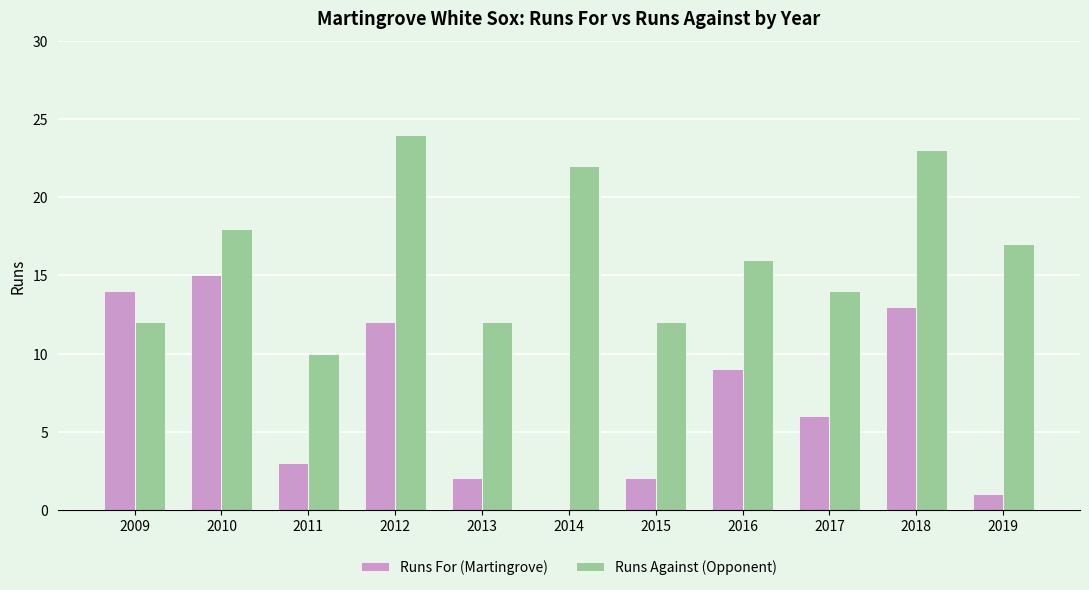

What is the greatest value displayed?

24